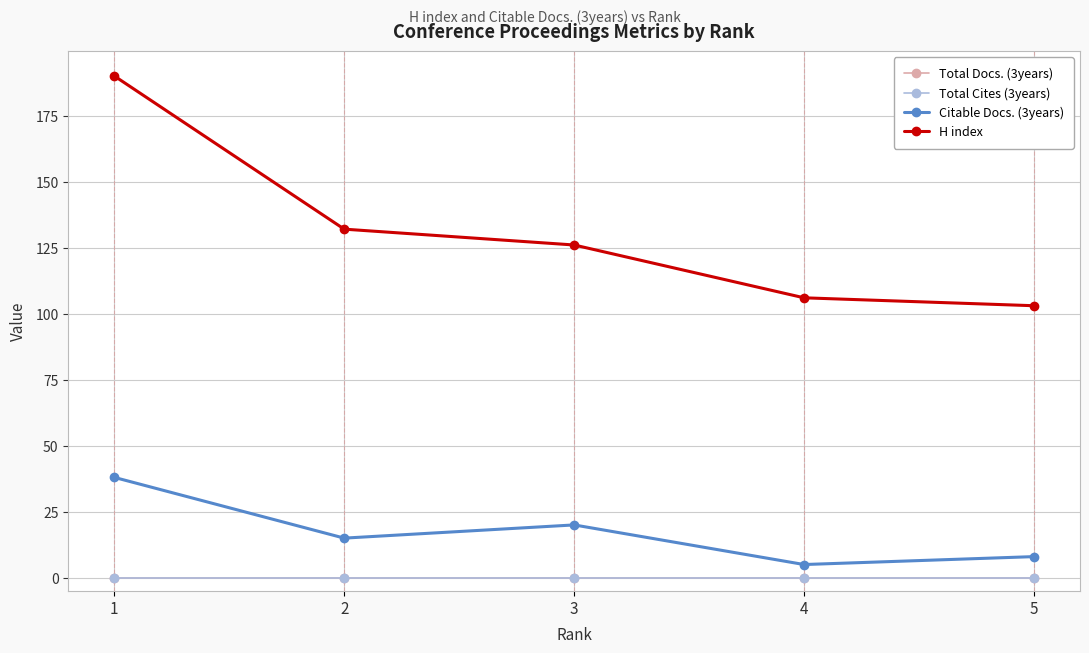

Is this an area chart (filled region under the line)?

No